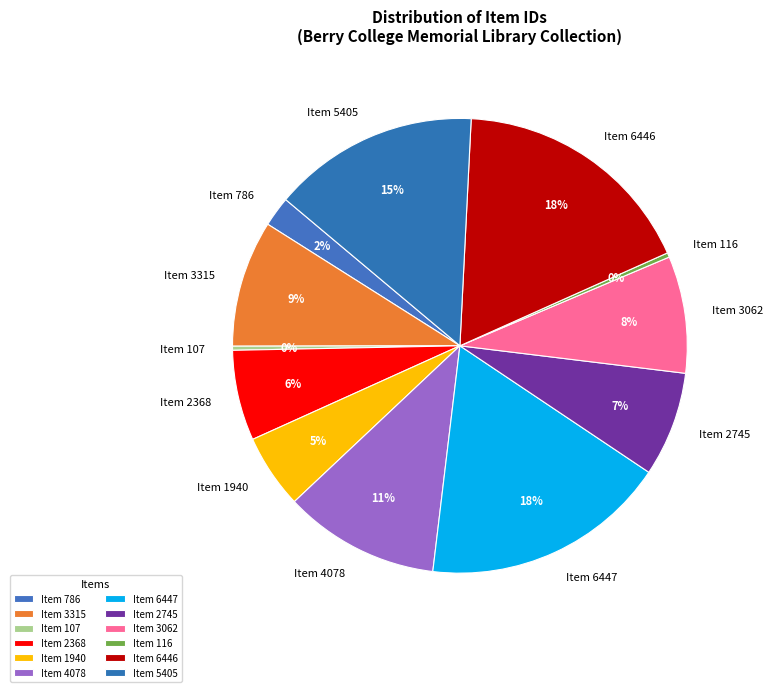

To the nearest percent, what percentage of the pie is Item 5405?

15%